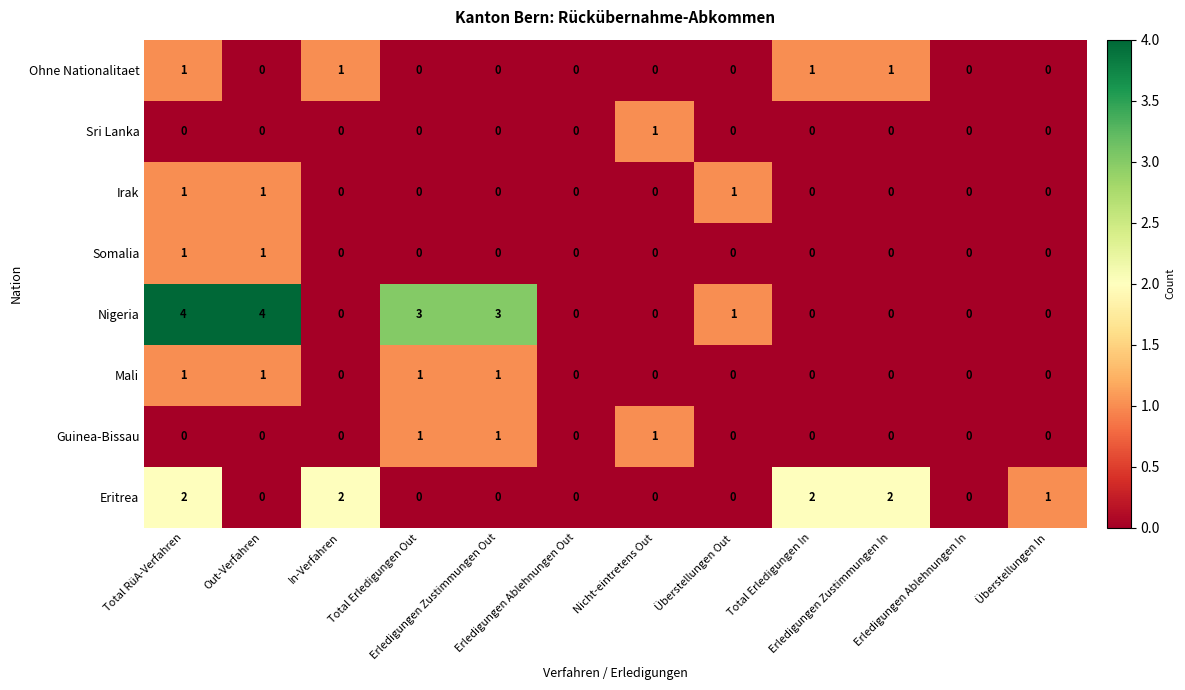

What is the difference between the highest and lowest values at Total Erledigungen In?

2